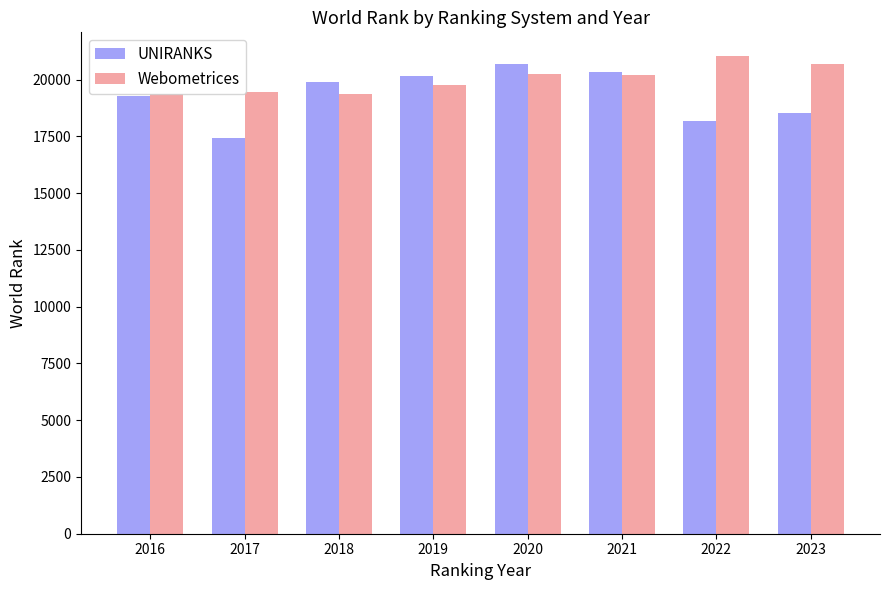

How many bars are there in each group?

2